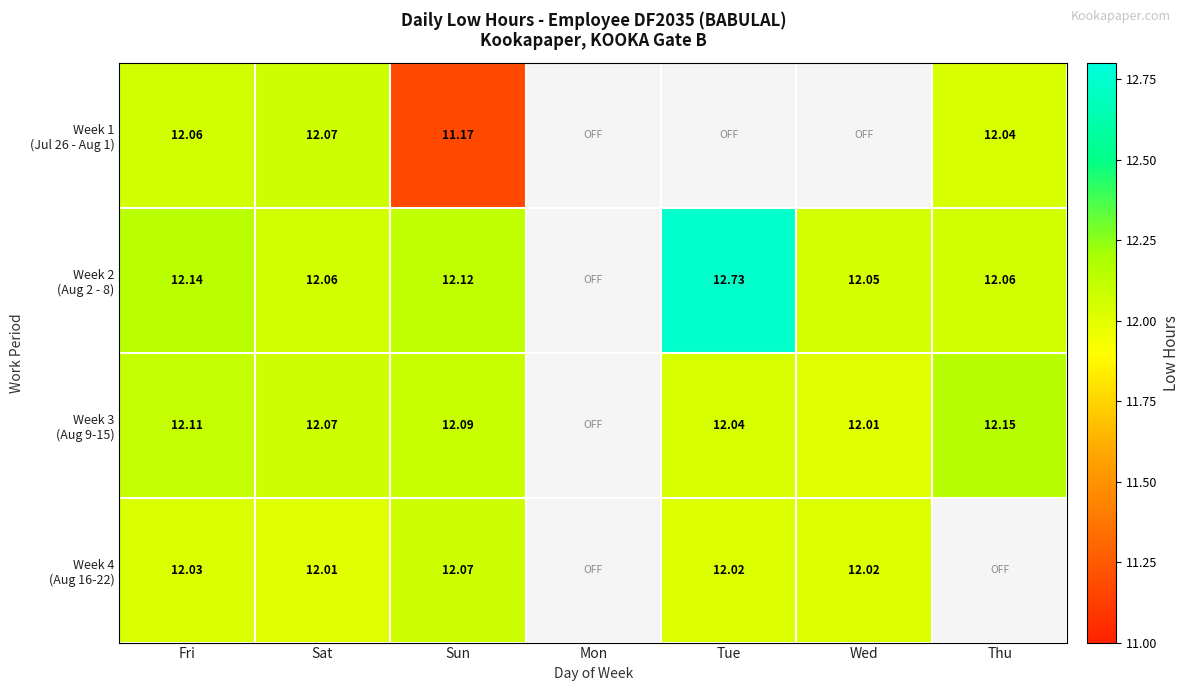

How many values in the Week 3 (Aug 9-15) series exceed 12?

6